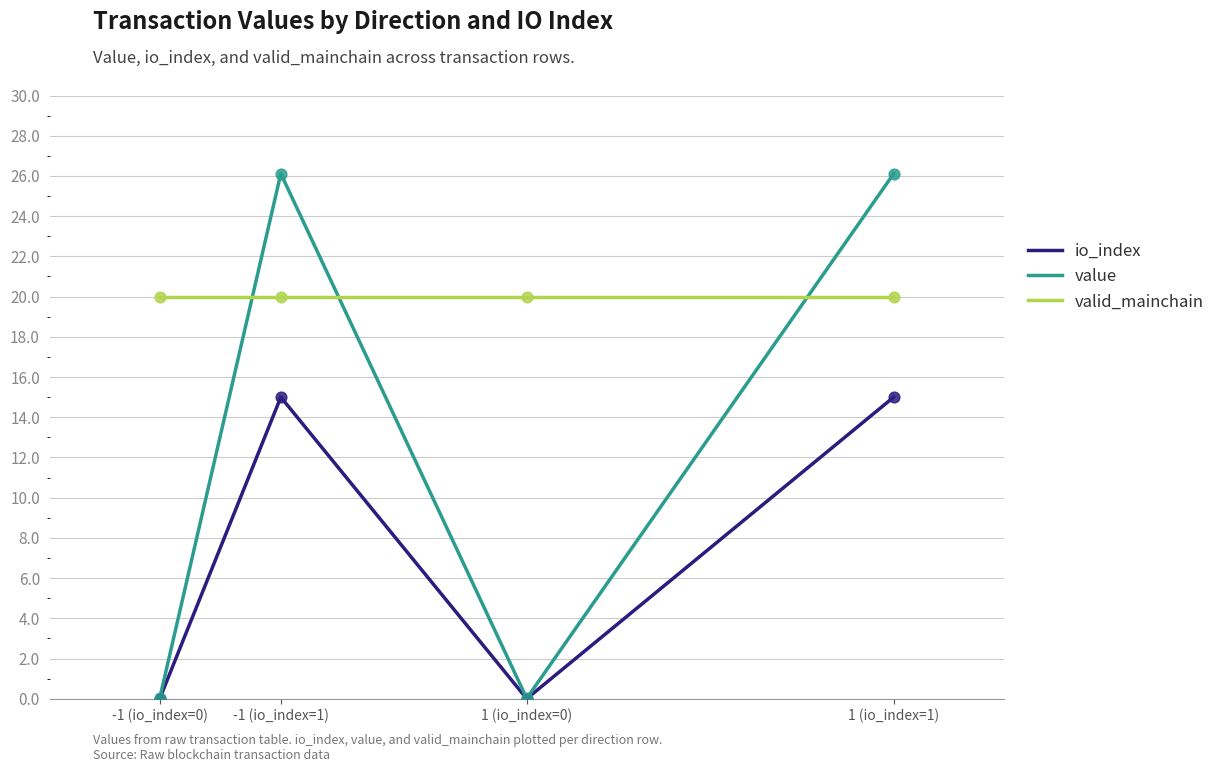

Which series has the largest range (max minus min)?

value